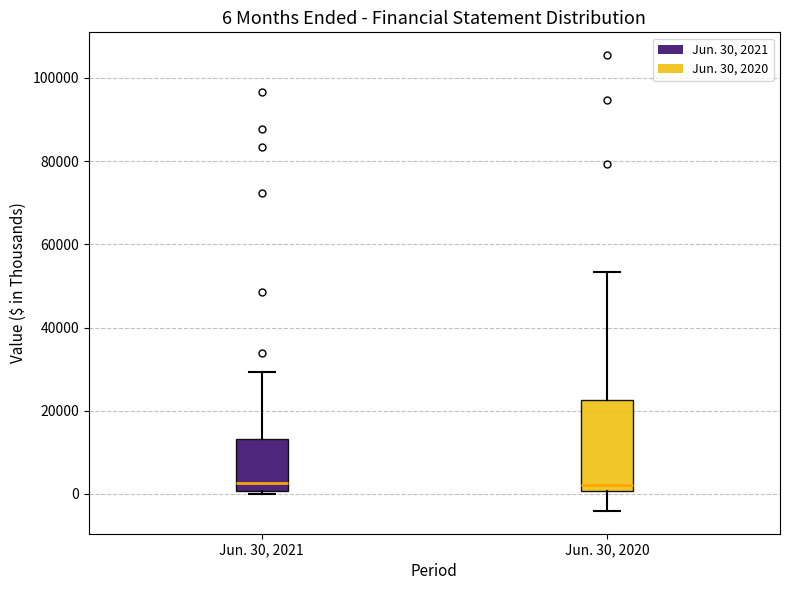

Comparing the boxes themselves (not the whiskers), which one is the tallest?

Jun. 30, 2020